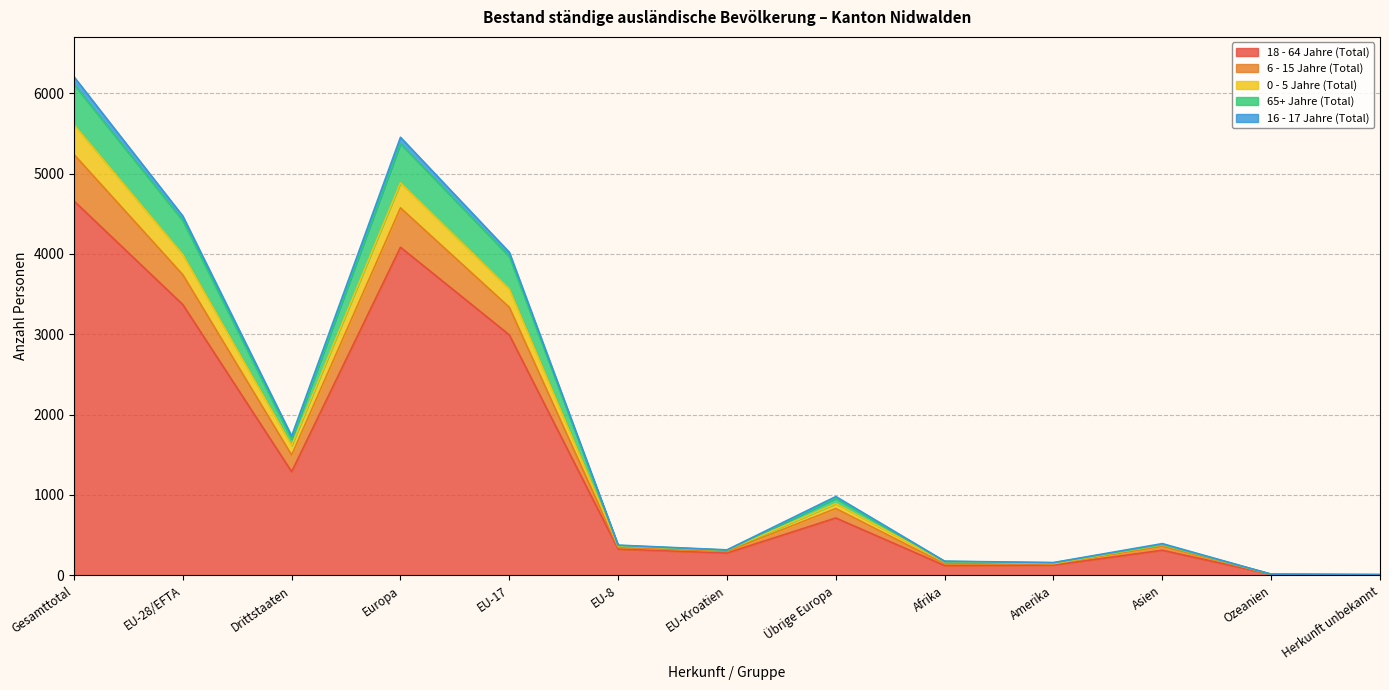

At which label is 0 - 5 Jahre (Total) closest to 2621?

EU-17